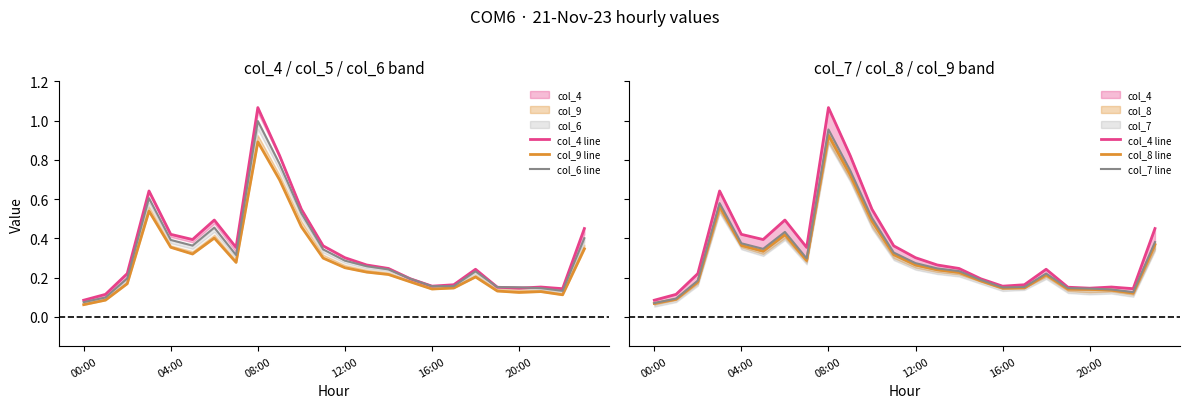

Rank the series by their maximum value, from highest to lowest.

col_4 line, col_6 line, col_7 line, col_8 line, col_9 line